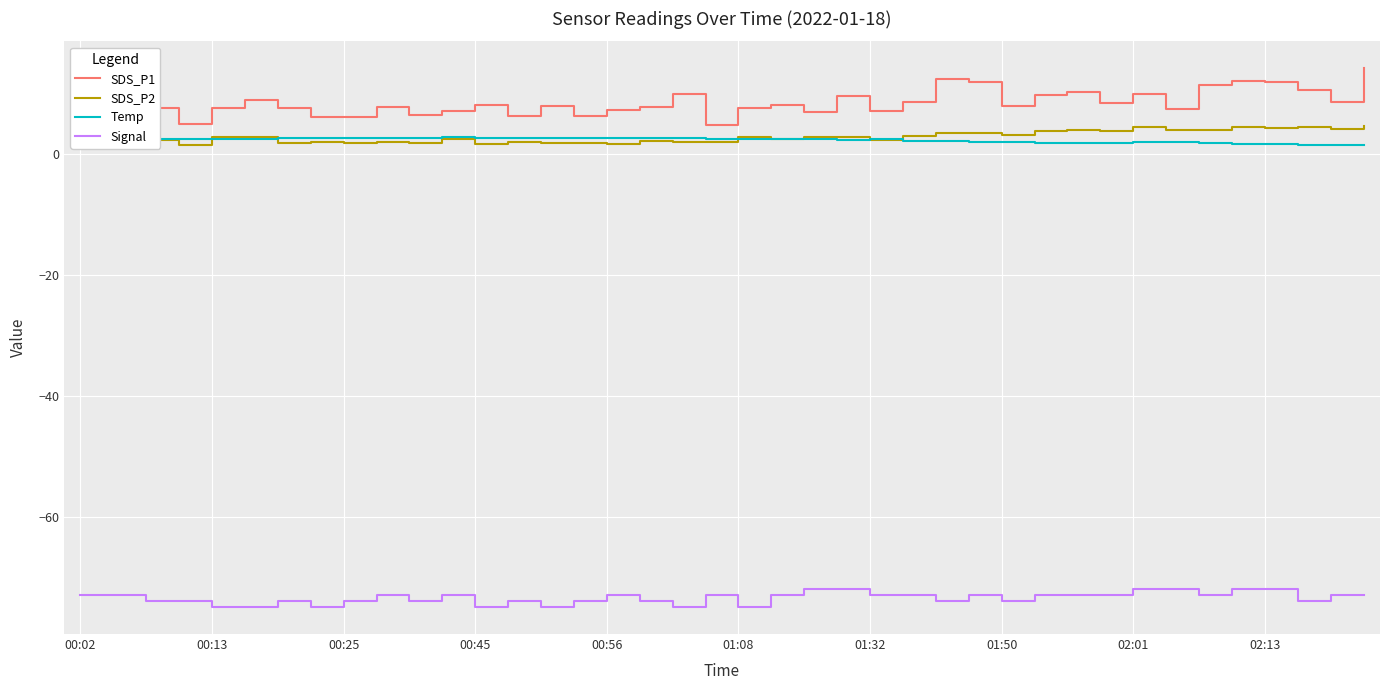

Which series has the largest total across all categories?

SDS_P1